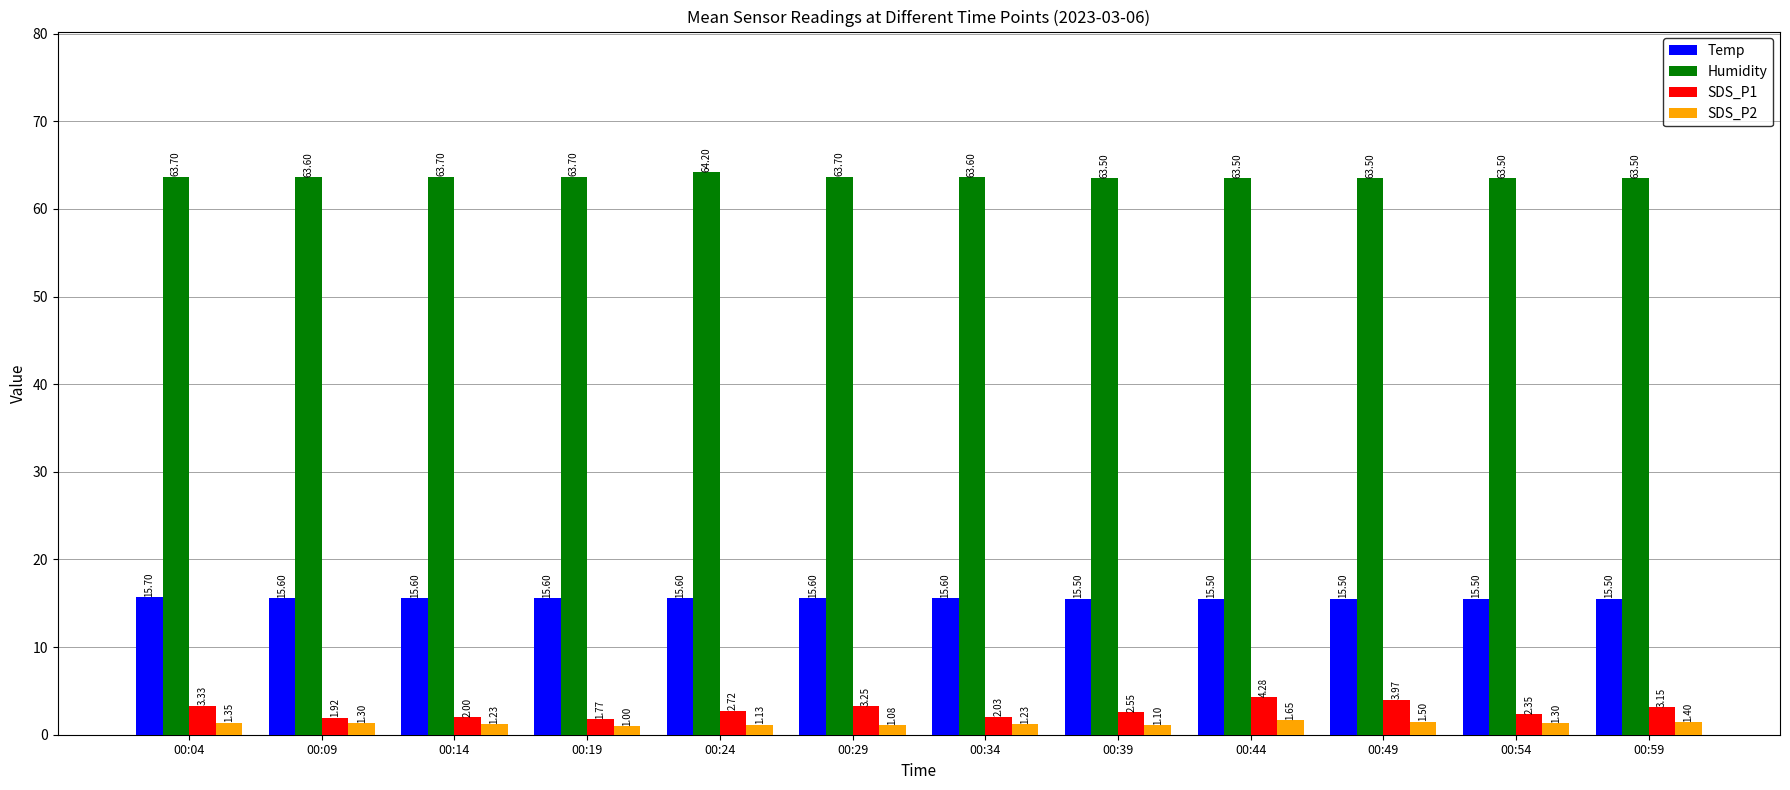

Is the value of SDS_P1 at 00:44 greater than the value of SDS_P2 at 00:14?

Yes